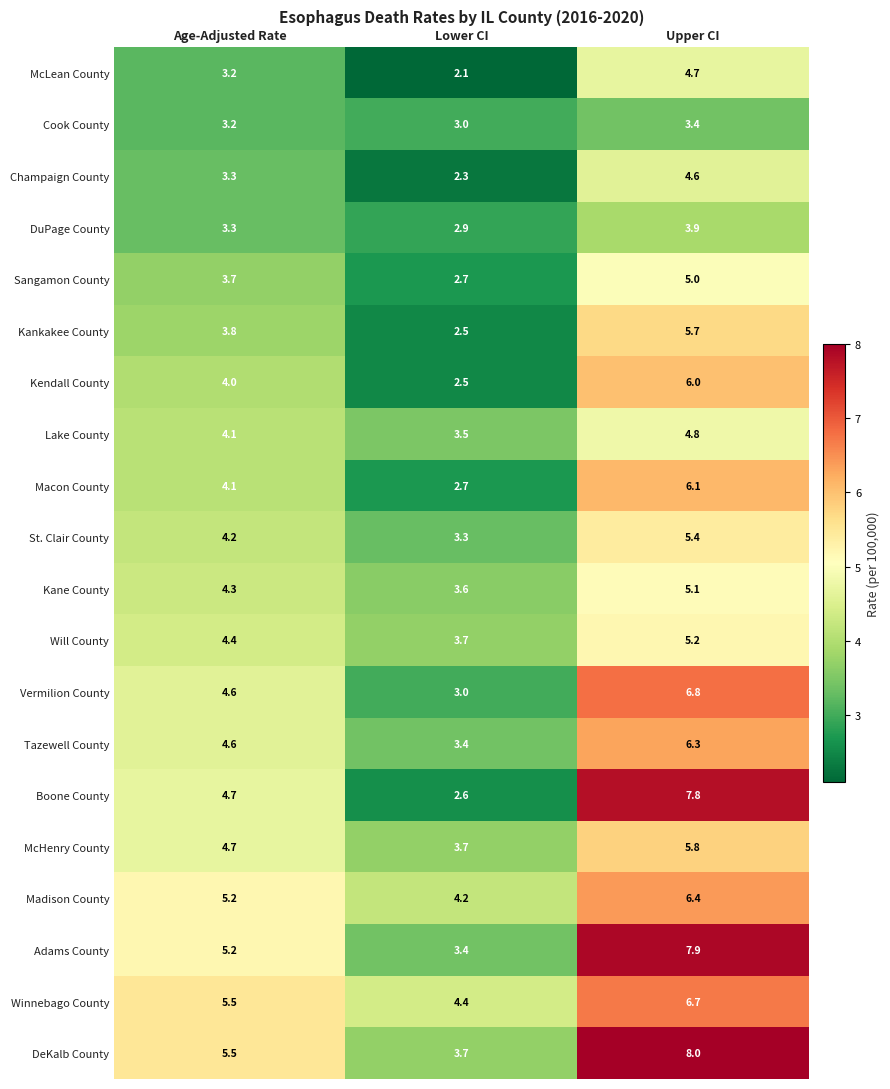

Which series changed the most between Age-Adjusted Rate and Lower CI?

Boone County